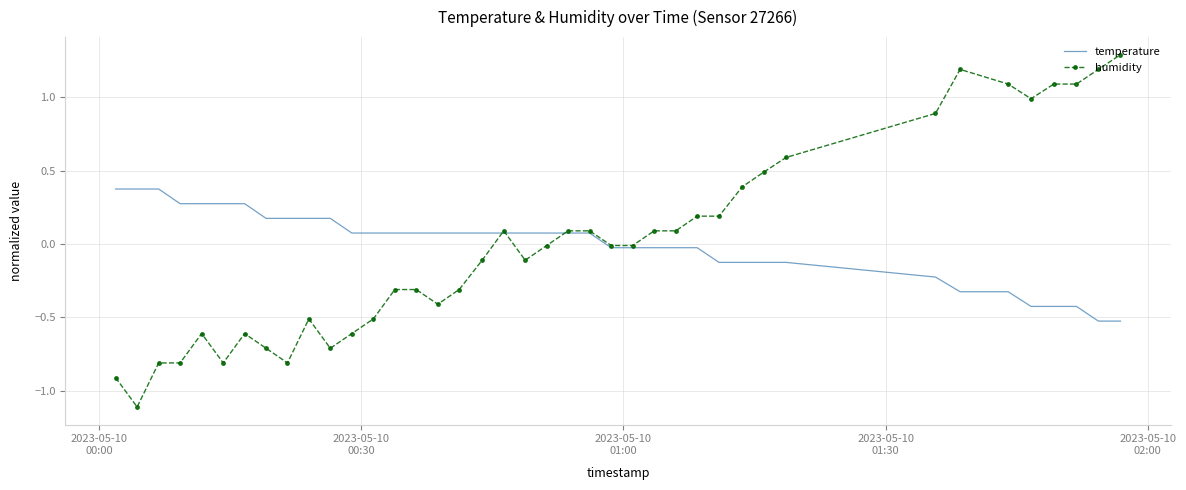

Rank the series by their maximum value, from highest to lowest.

humidity, temperature